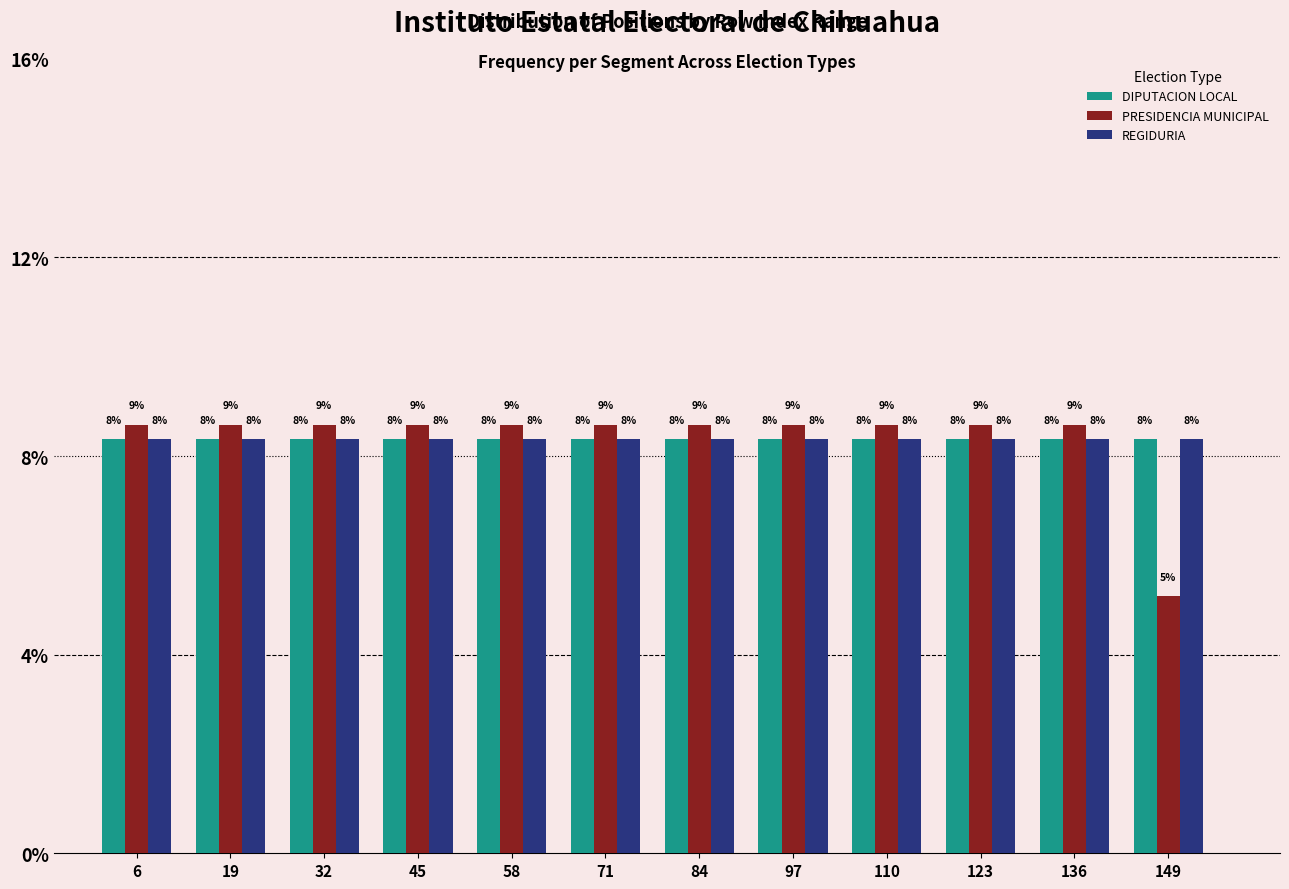

What are all the series names shown in the legend?

DIPUTACION LOCAL, PRESIDENCIA MUNICIPAL, REGIDURIA